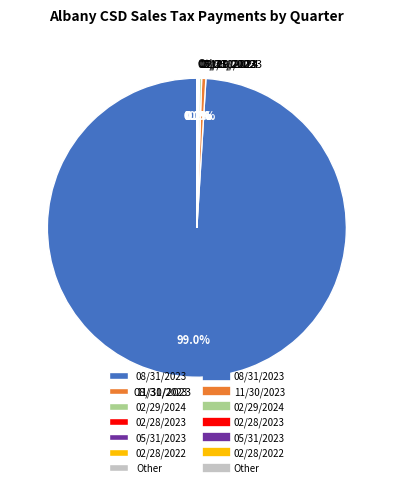

Which slice is the largest?

08/31/2023